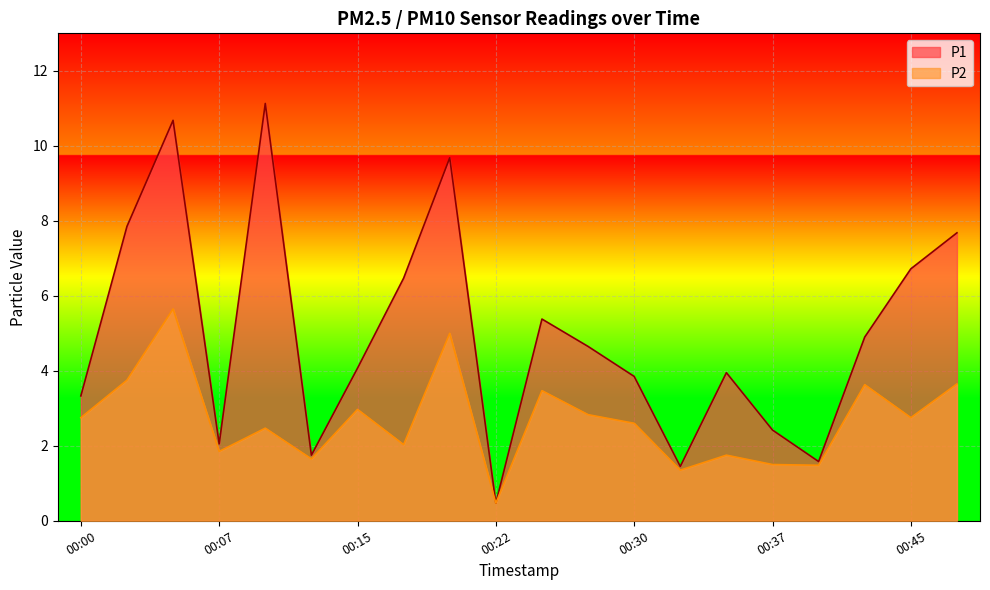

Which series changed the most between 00:25 and 00:35?

P2